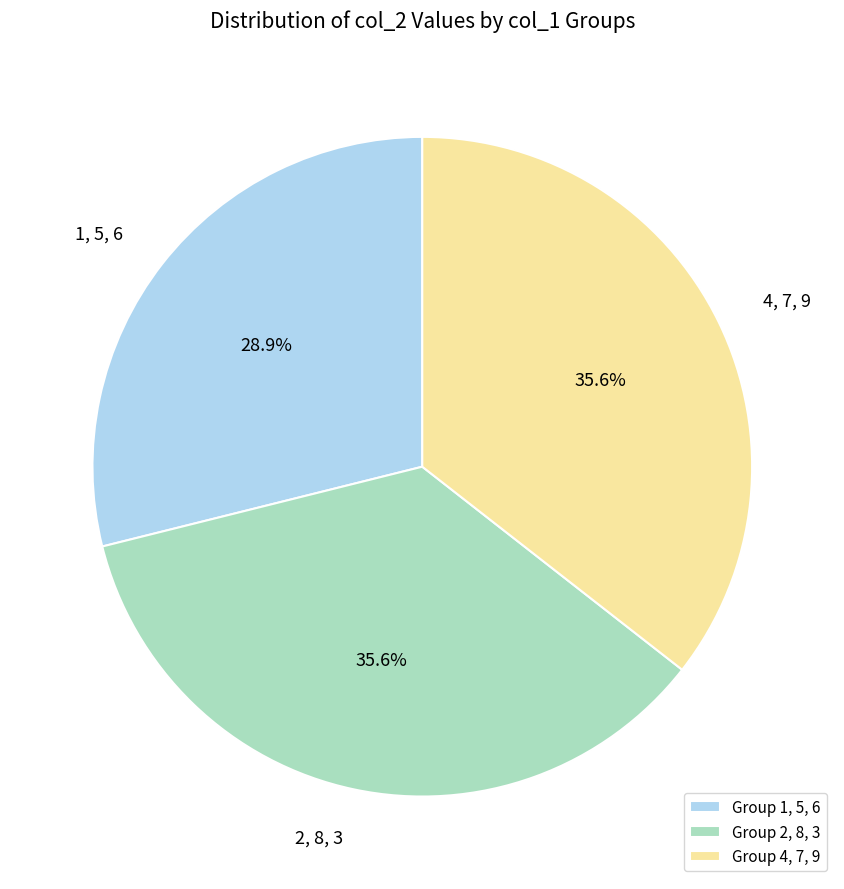

Is 4, 7, 9 the majority of the pie?

No